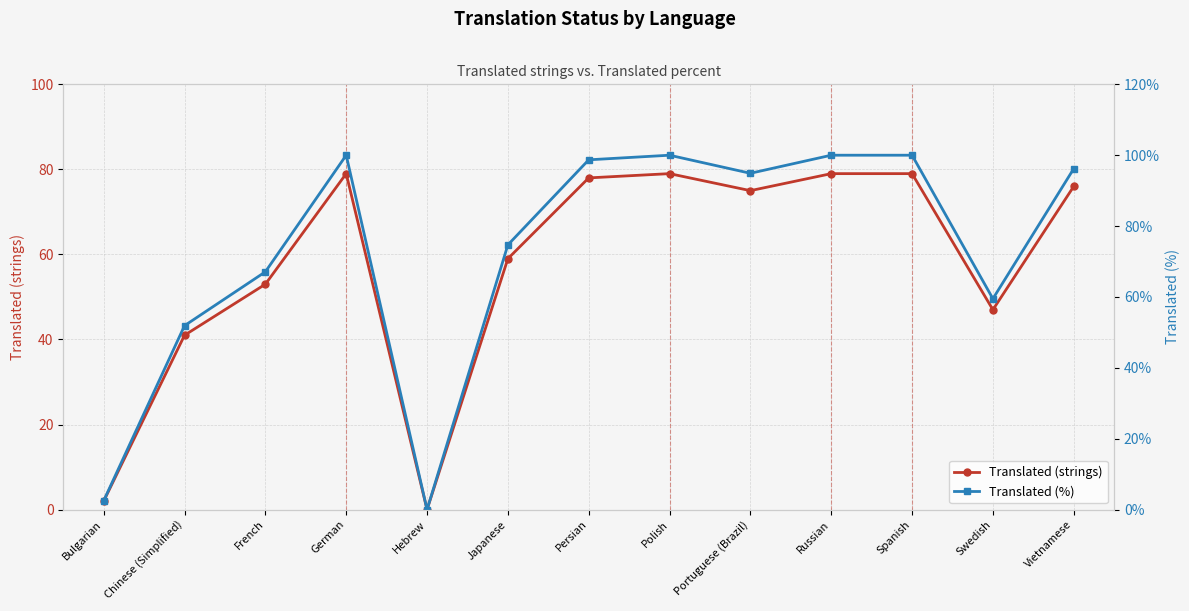

True or false: Translated (strings) and Translated (%) cross at least once.

False